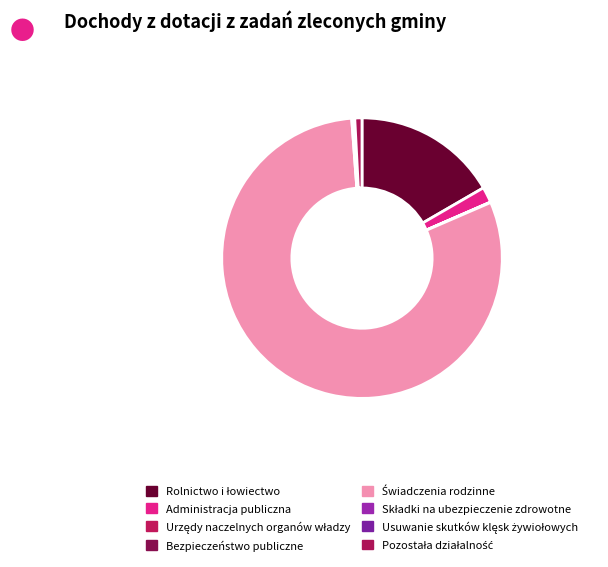

The Rolnictwo i łowiectwo slice represents 17% of the pie. True or false?

True